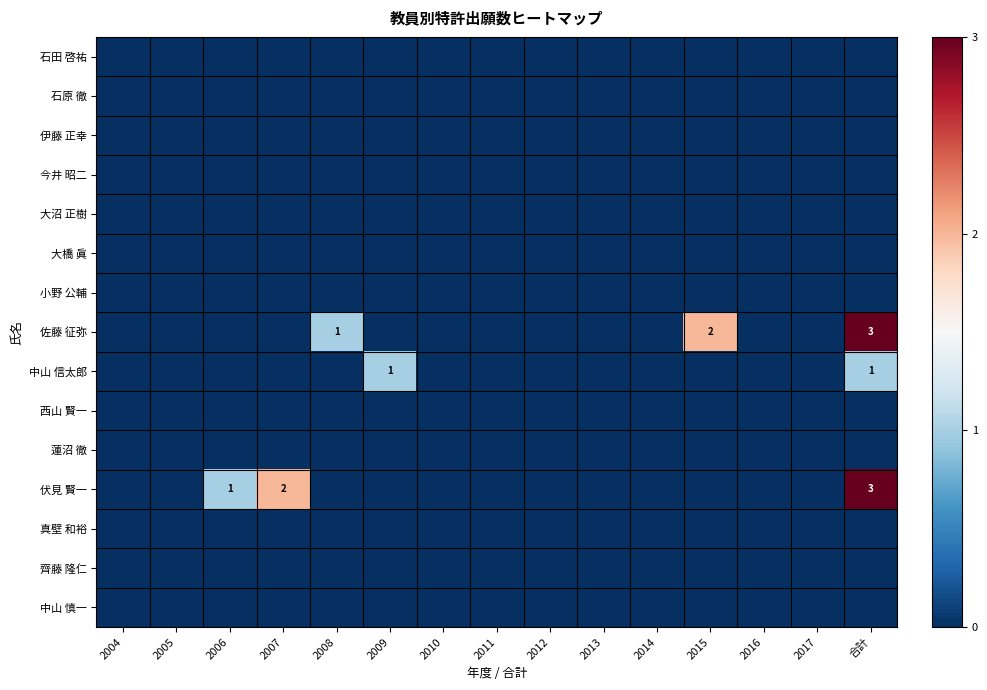

How many data points does each series have?

15